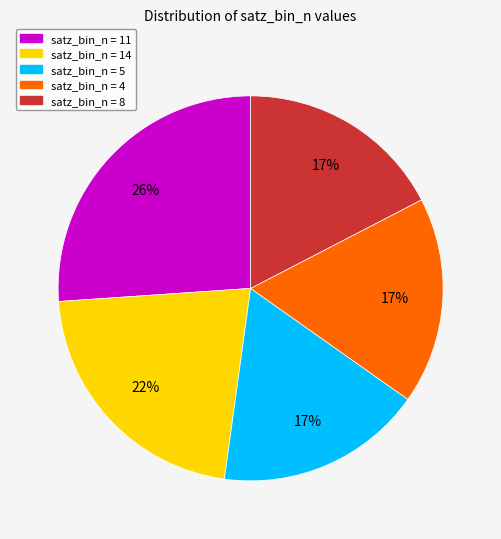

Is there a majority slice in this chart?

No